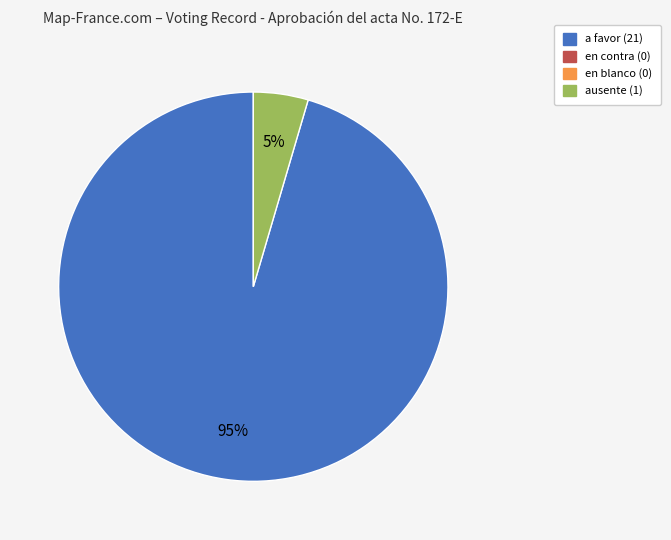

To the nearest percent, what is the average slice percentage?

50%